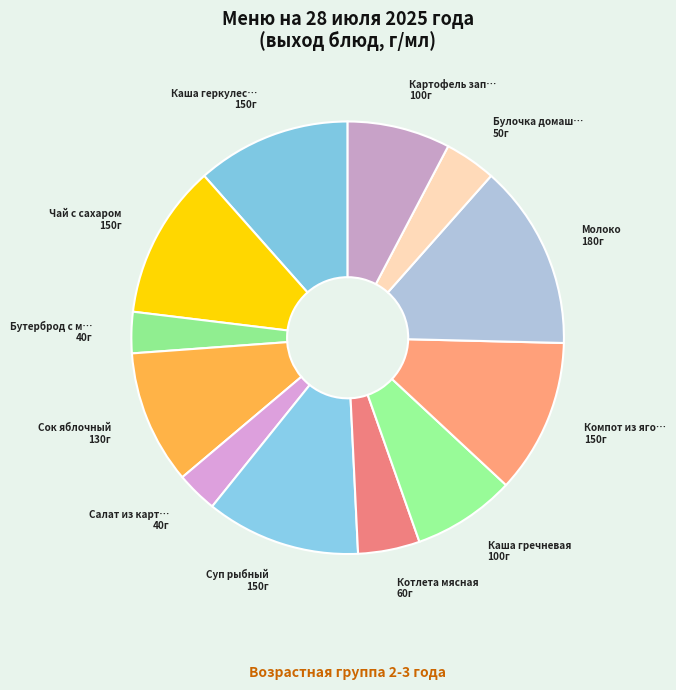

Which category has the smallest portion of the pie?

Бутерброд с маслом